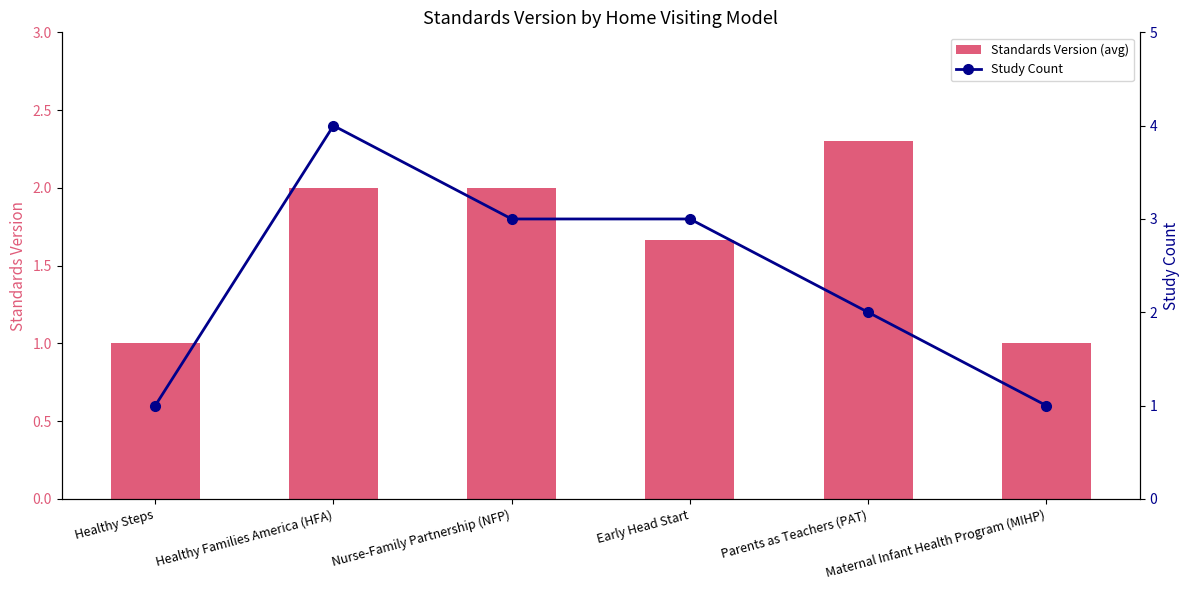

What are all the series names shown in the legend?

Standards Version (avg), Study Count